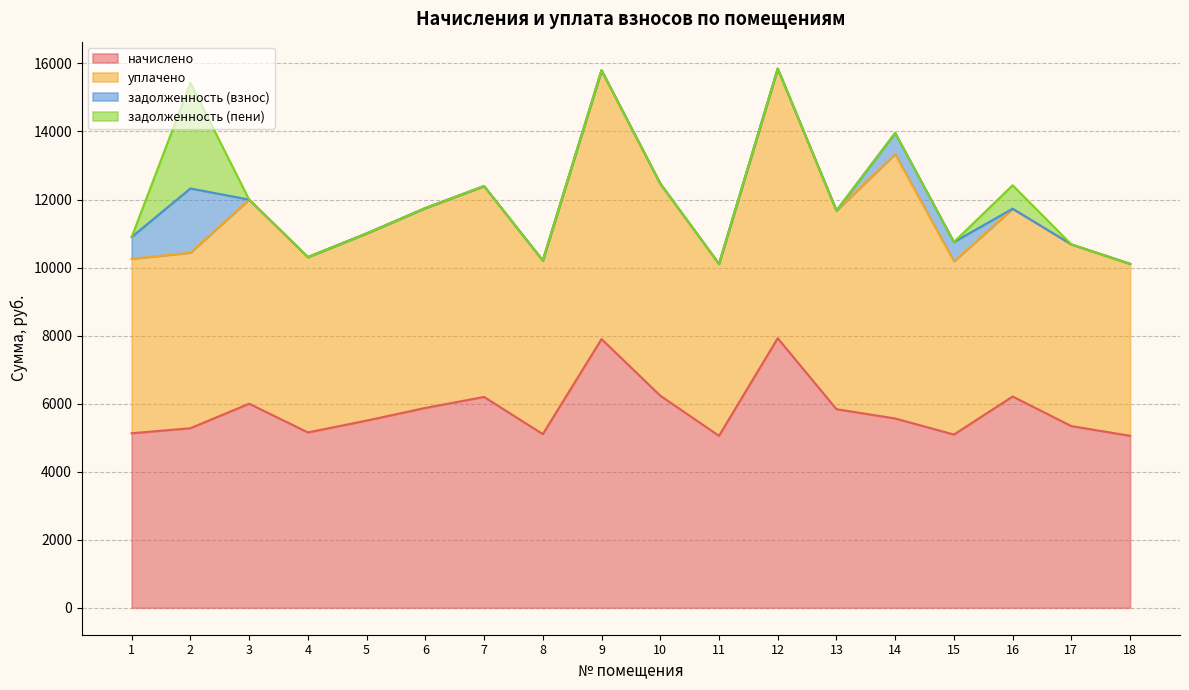

The value of задолженность (пени) at 13 is 1375.3. True or false?

False